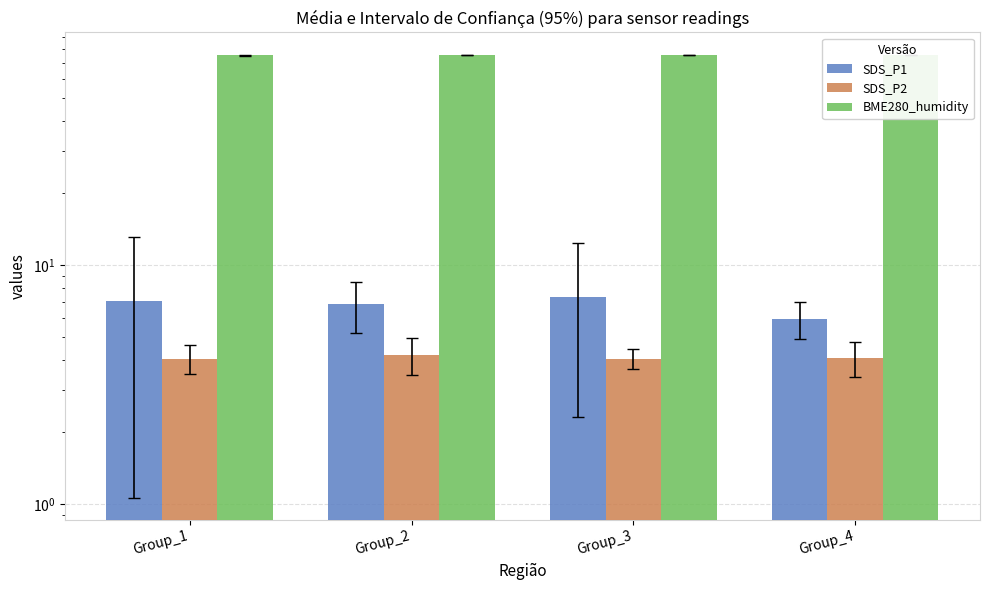

Is it true that SDS_P2 equals 4.1 at Group_4?

True